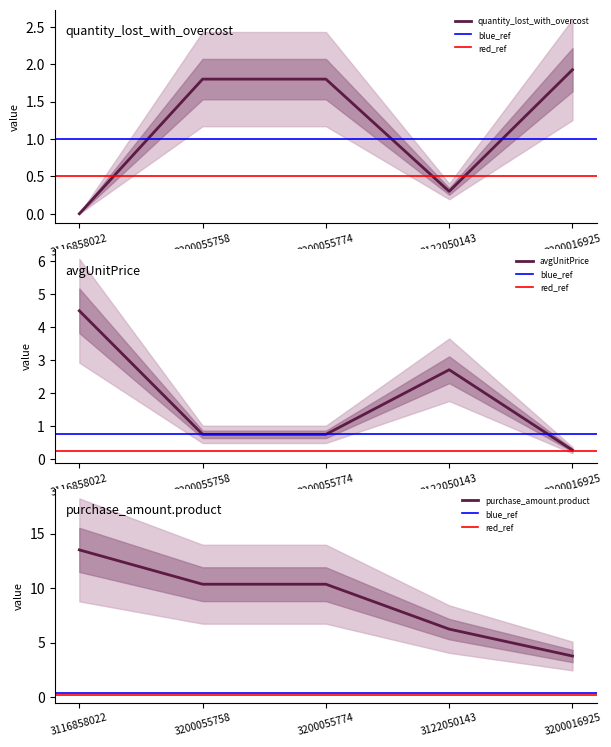

How many values in quantity_lost_with_overcost are above zero?

4